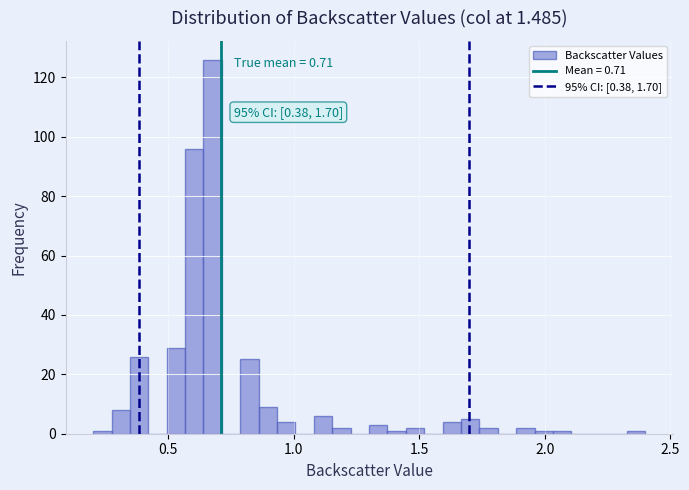

Read against the x-axis, roughly where is the centre of the tallest bar?

0.70